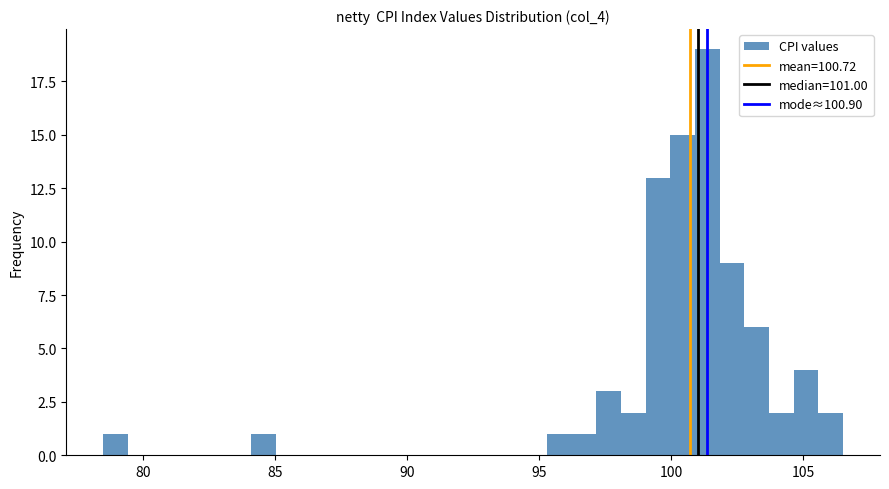

Read against the x-axis, roughly where is the centre of the tallest bar?

101.5